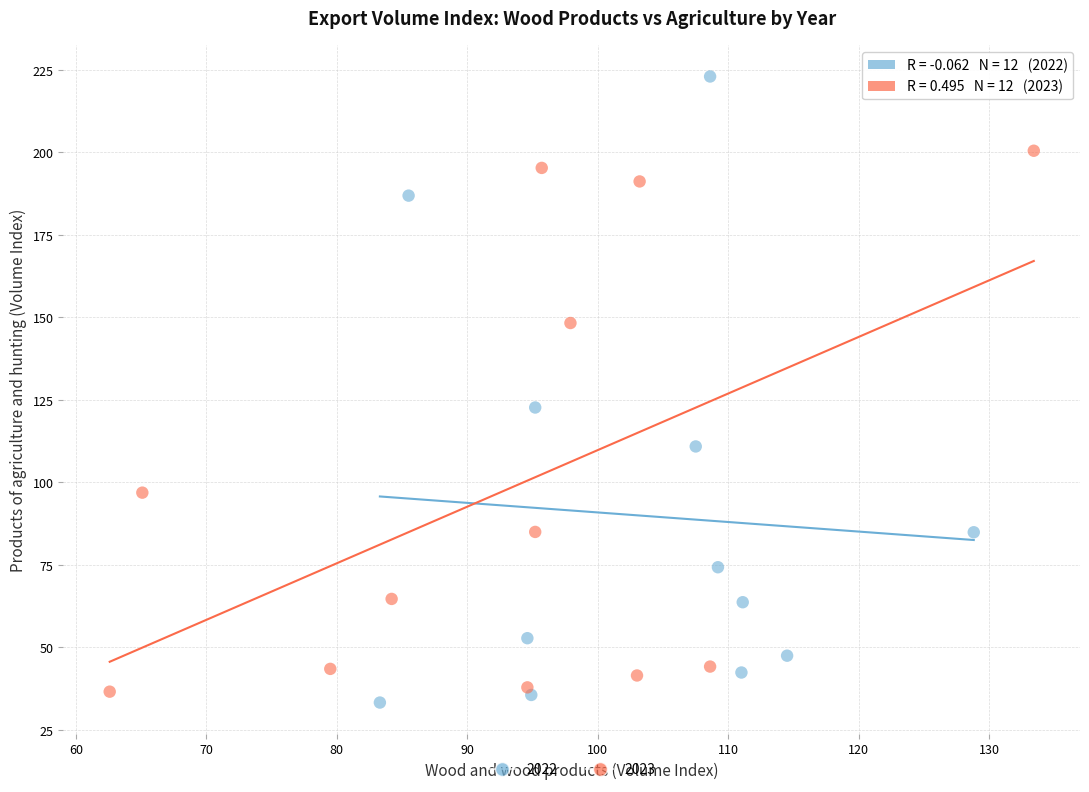

Which series reaches the maximum Y coordinate?

2022